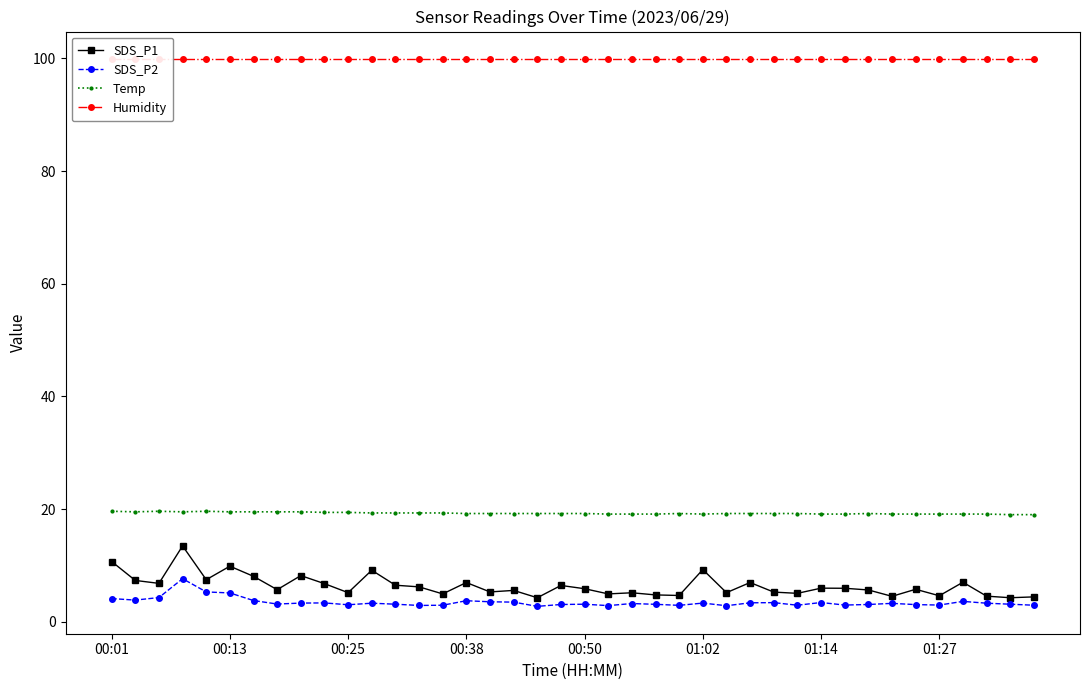

What is the total value across all series at 31?

127.9